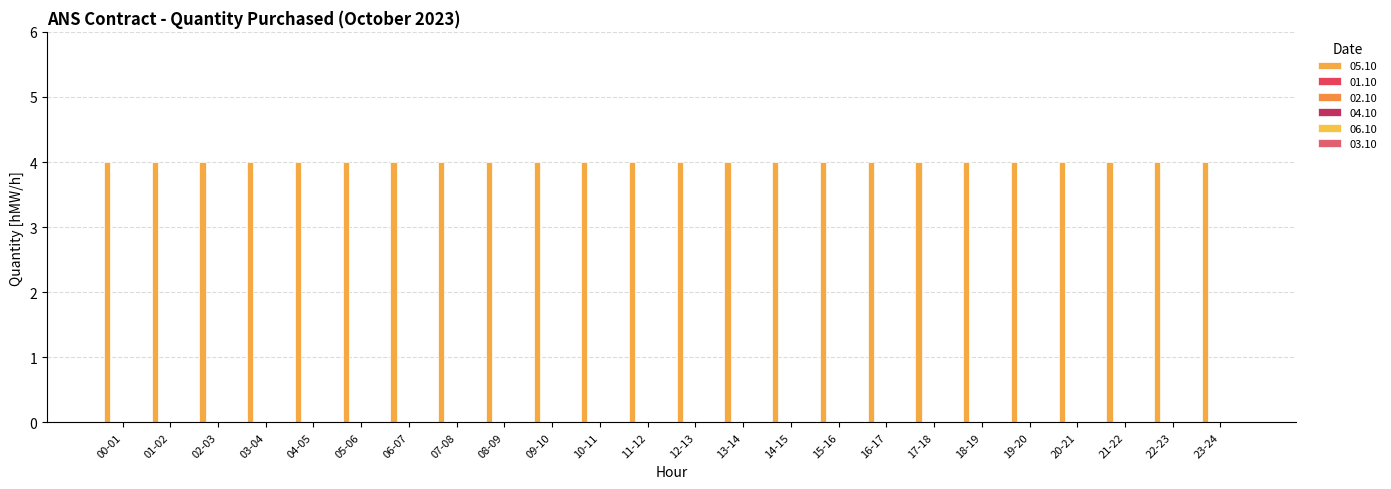

Reading right to left, what are all the values shown in this chart?

05.10: 23-24=4	22-23=4	21-22=4	20-21=4	19-20=4	18-19=4	17-18=4	16-17=4	15-16=4	14-15=4	13-14=4	12-13=4	11-12=4	10-11=4	09-10=4	08-09=4	07-08=4	06-07=4	05-06=4	04-05=4	03-04=4	02-03=4	01-02=4	00-01=4
01.10: 23-24=0	22-23=0	21-22=0	20-21=0	19-20=0	18-19=0	17-18=0	16-17=0	15-16=0	14-15=0	13-14=0	12-13=0	11-12=0	10-11=0	09-10=0	08-09=0	07-08=0	06-07=0	05-06=0	04-05=0	03-04=0	02-03=0	01-02=0	00-01=0
02.10: 23-24=0	22-23=0	21-22=0	20-21=0	19-20=0	18-19=0	17-18=0	16-17=0	15-16=0	14-15=0	13-14=0	12-13=0	11-12=0	10-11=0	09-10=0	08-09=0	07-08=0	06-07=0	05-06=0	04-05=0	03-04=0	02-03=0	01-02=0	00-01=0
04.10: 23-24=0	22-23=0	21-22=0	20-21=0	19-20=0	18-19=0	17-18=0	16-17=0	15-16=0	14-15=0	13-14=0	12-13=0	11-12=0	10-11=0	09-10=0	08-09=0	07-08=0	06-07=0	05-06=0	04-05=0	03-04=0	02-03=0	01-02=0	00-01=0
06.10: 23-24=0	22-23=0	21-22=0	20-21=0	19-20=0	18-19=0	17-18=0	16-17=0	15-16=0	14-15=0	13-14=0	12-13=0	11-12=0	10-11=0	09-10=0	08-09=0	07-08=0	06-07=0	05-06=0	04-05=0	03-04=0	02-03=0	01-02=0	00-01=0
03.10: 23-24=0	22-23=0	21-22=0	20-21=0	19-20=0	18-19=0	17-18=0	16-17=0	15-16=0	14-15=0	13-14=0	12-13=0	11-12=0	10-11=0	09-10=0	08-09=0	07-08=0	06-07=0	05-06=0	04-05=0	03-04=0	02-03=0	01-02=0	00-01=0